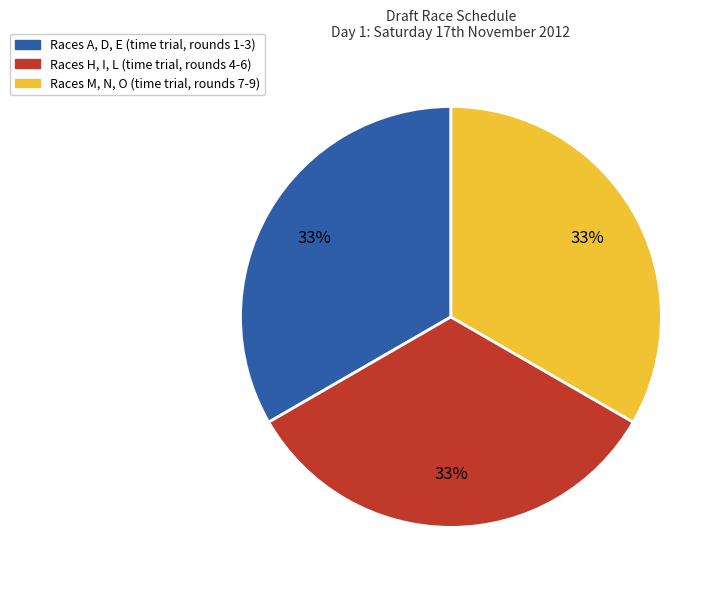

Does any single category account for the majority?

No